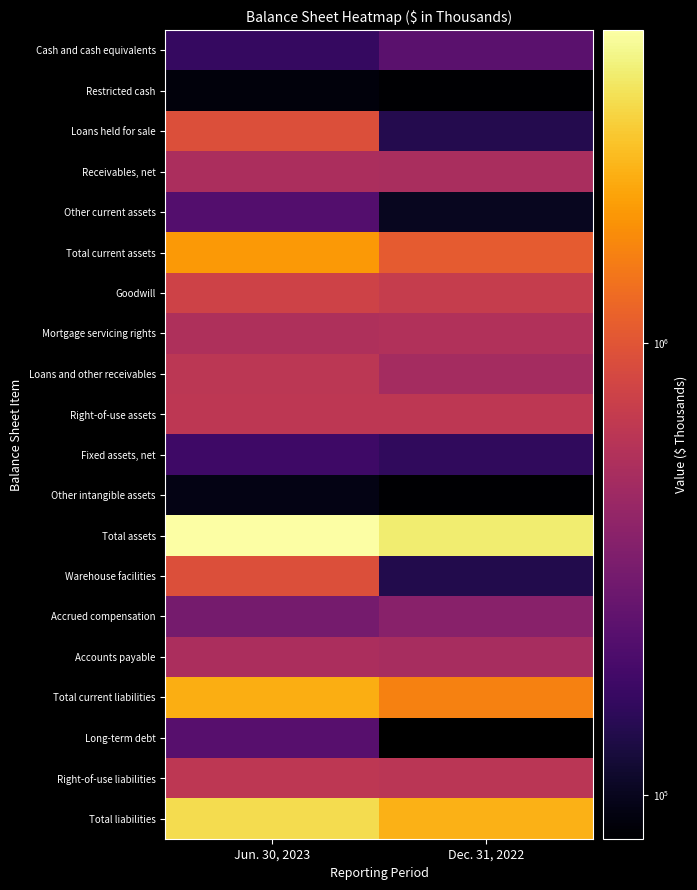

At which label does Cash and cash equivalents reach its peak?

Dec. 31, 2022